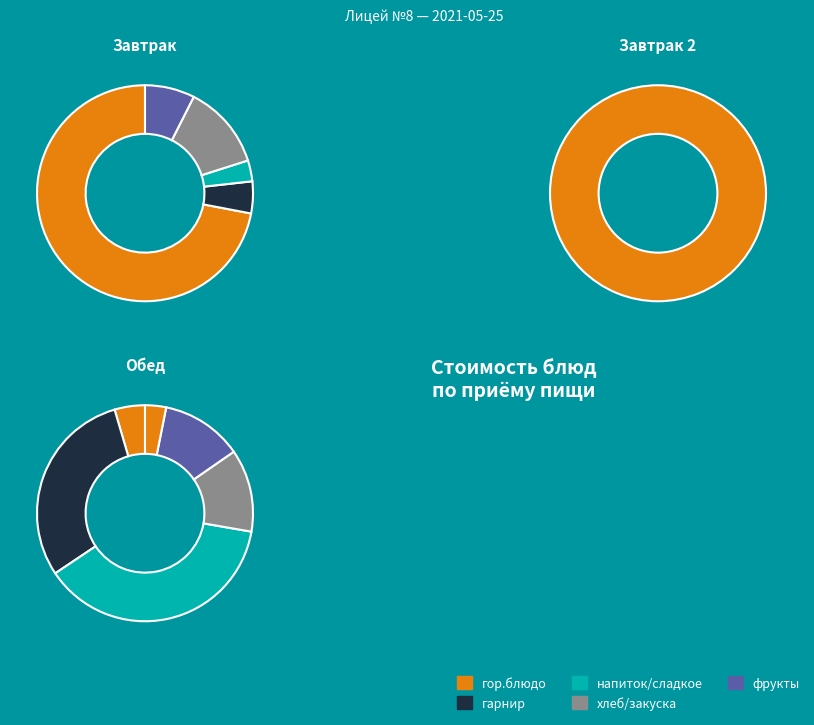

Count the number of slices in the pie.

12